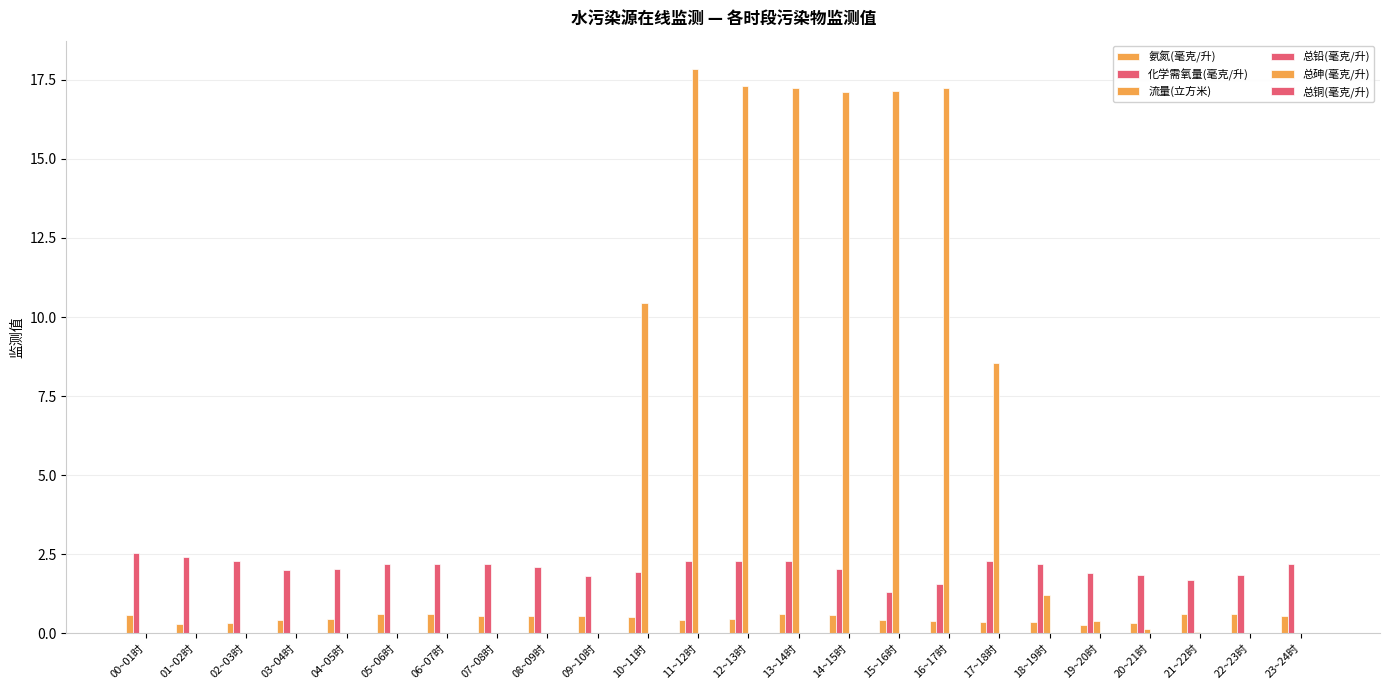

Rank the categories by 总砷(毫克/升) value from highest to lowest.

19~20时, 20~21时, 11~12时, 12~13时, 13~14时, 14~15时, 15~16时, 16~17时, 18~19时, 00~01时, 03~04时, 04~05时, 05~06时, 06~07时, 09~10时, 10~11时, 17~18时, 21~22时, 22~23时, 01~02时, 02~03时, 07~08时, 08~09时, 23~24时